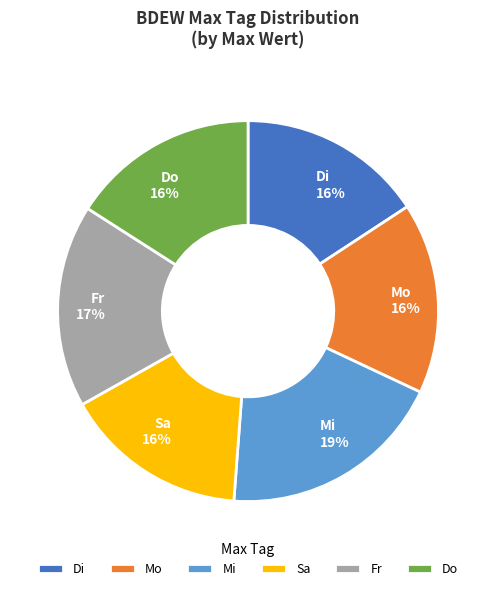

Is there a majority slice in this chart?

No